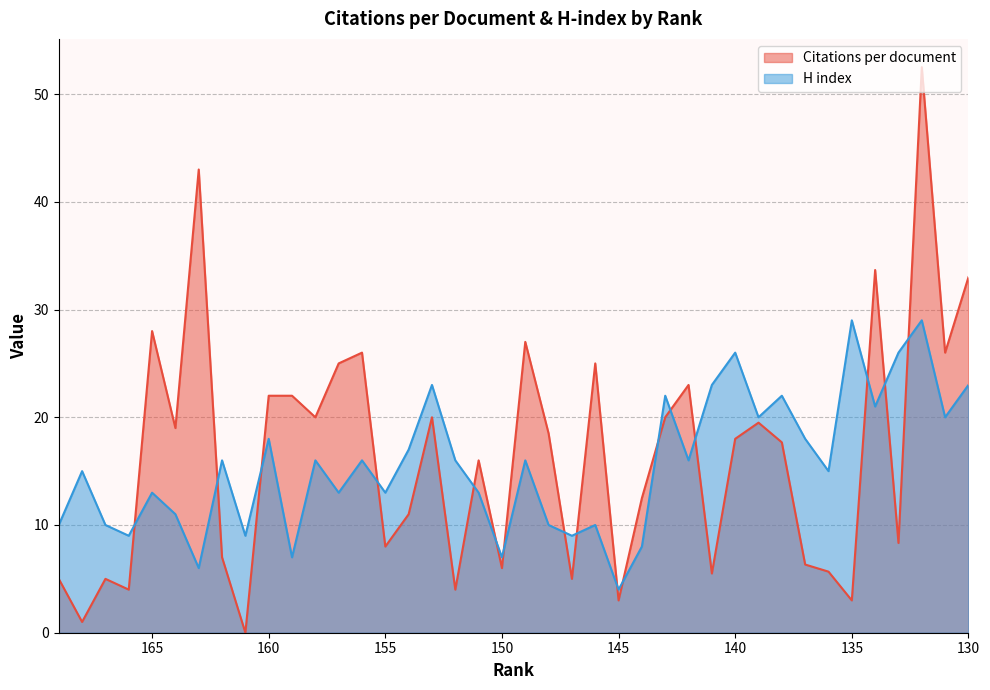

Rank the series by their average value, from highest to lowest.

Citations per document, H index